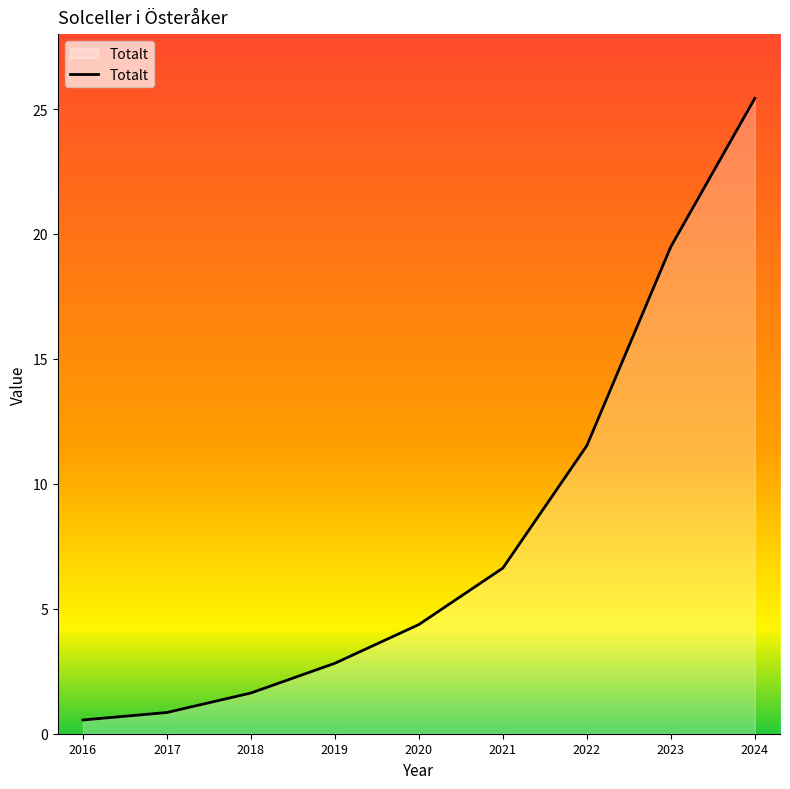

Does the chart have visible grid lines?

No